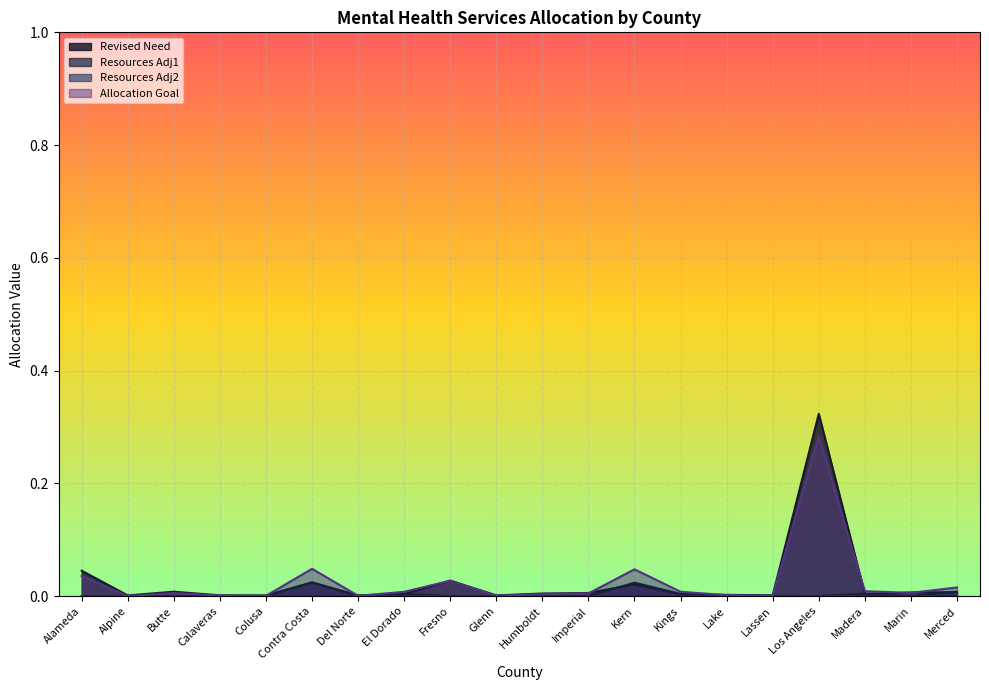

At which label does Resources Adj1 reach its peak?

Contra Costa